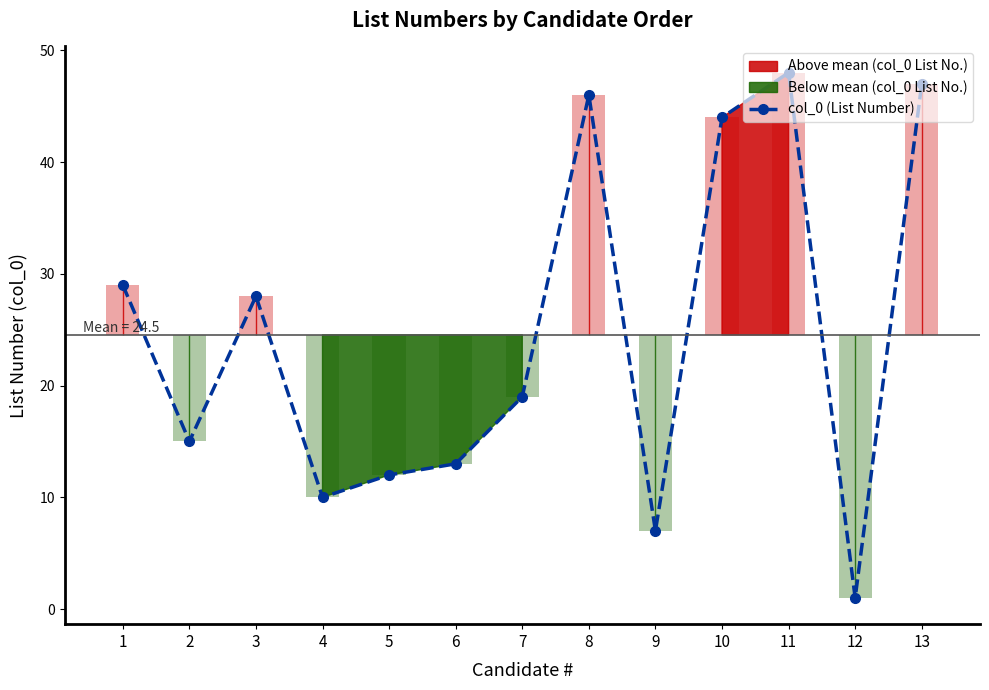

What is the value of the 5th bar from the left?

12